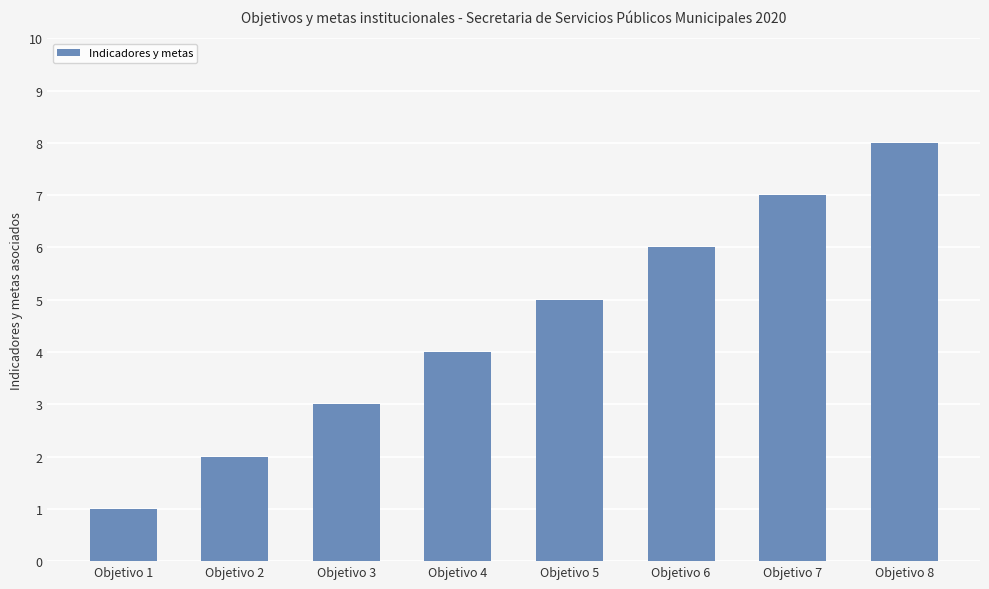

How many data points does each series have?

8